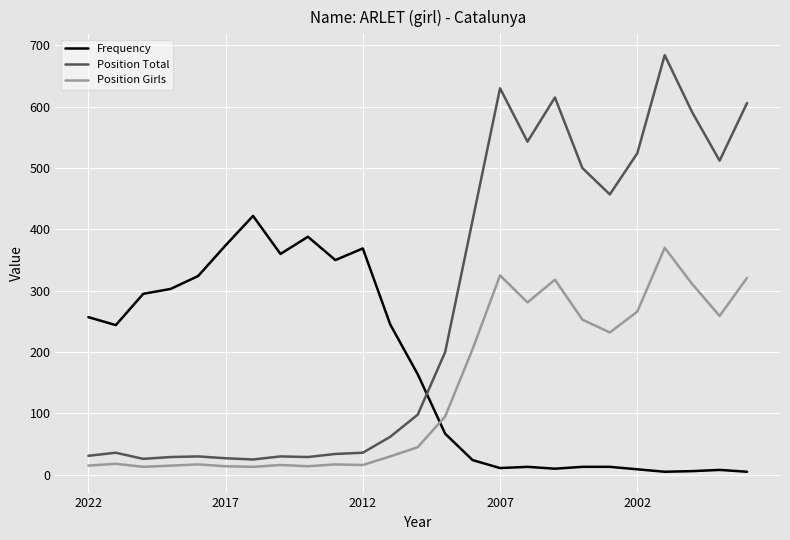

Which series has the widest spread of values?

Position Total